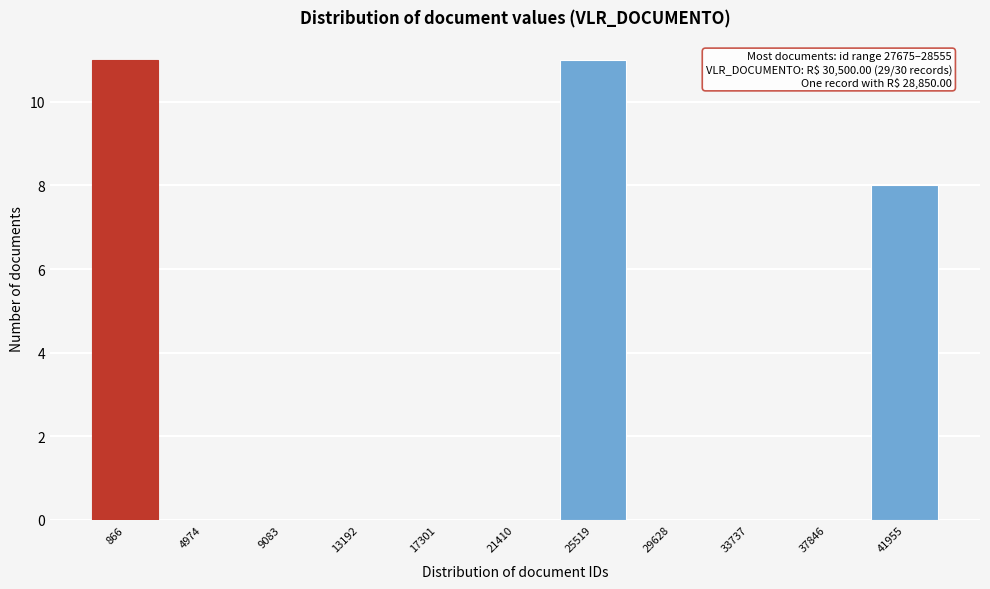

Reading left to right, transcribe all the data shown in this chart.

866=11	4974=0	9083=0	13192=0	17301=0	21410=0	25519=11	29628=0	33737=0	37846=0	41955=8